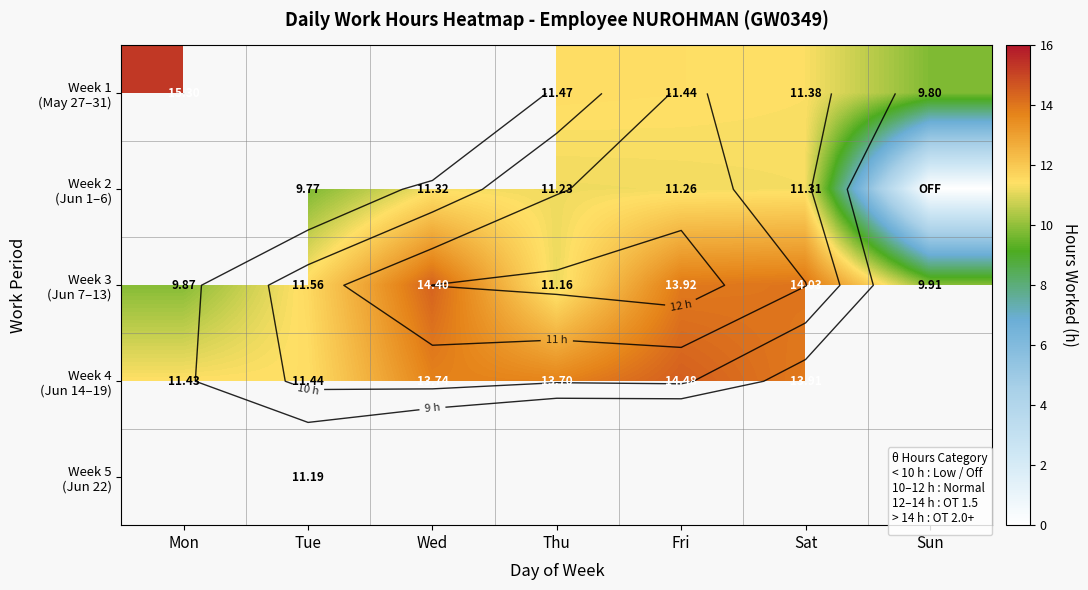

Which series changed the most between Wed and Fri?

Week 4 (Jun 14–19)